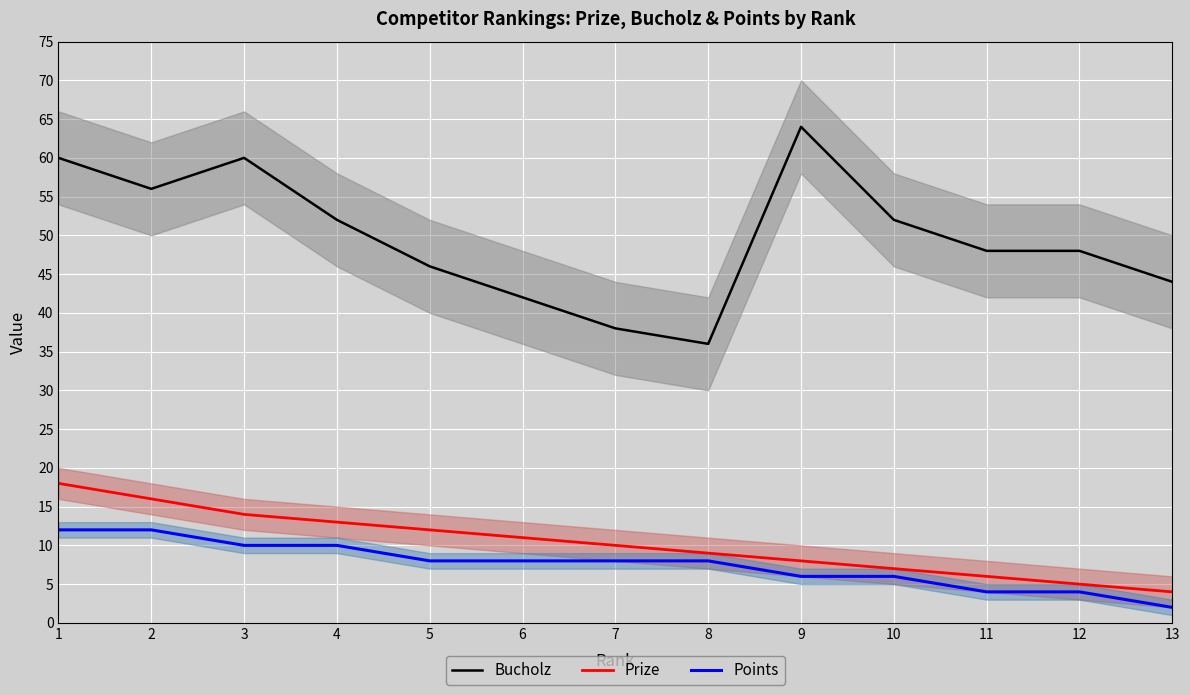

At how many categories does at least one series exceed 11?

13